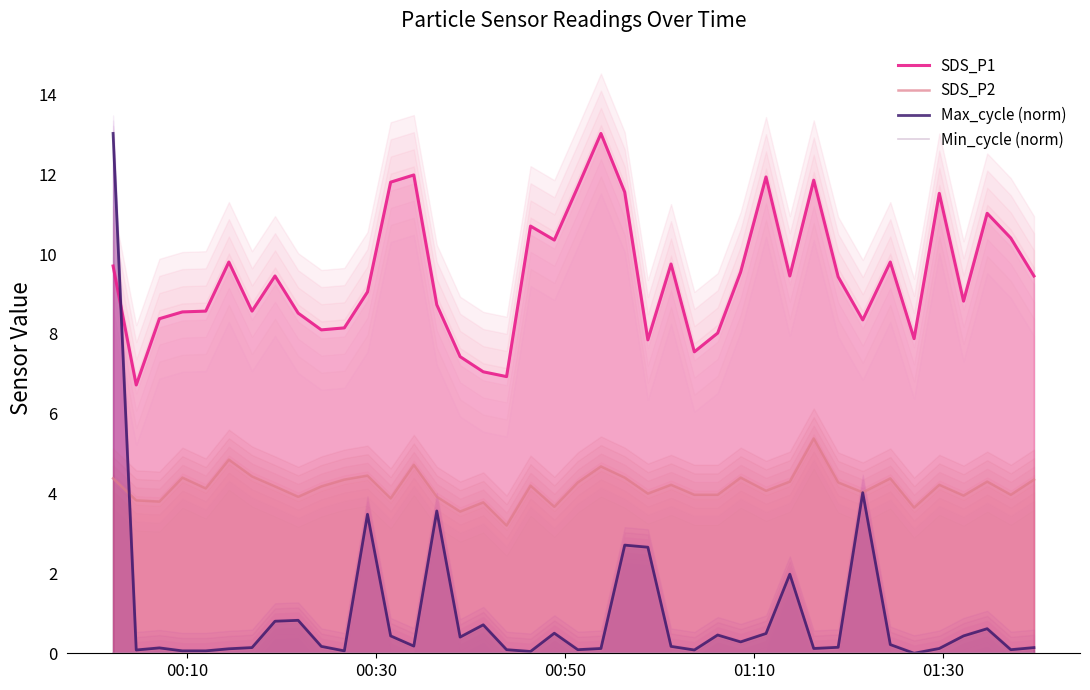

True or false: Min_cycle (norm) and Max_cycle (norm) intersect in this chart.

False